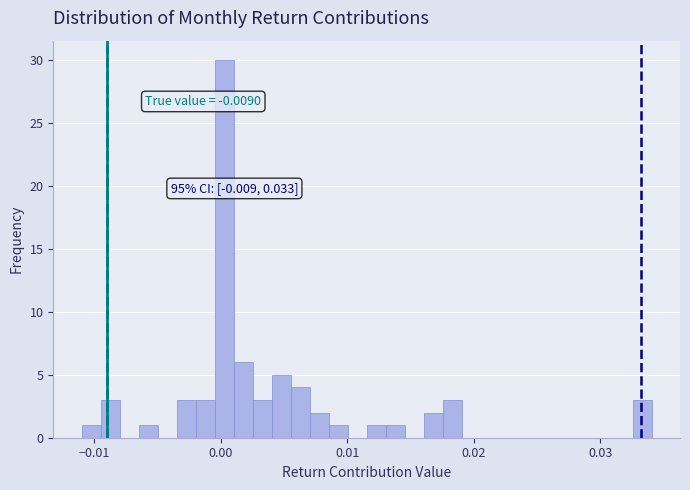

Read against the x-axis, roughly where is the centre of the tallest bar?

0.000